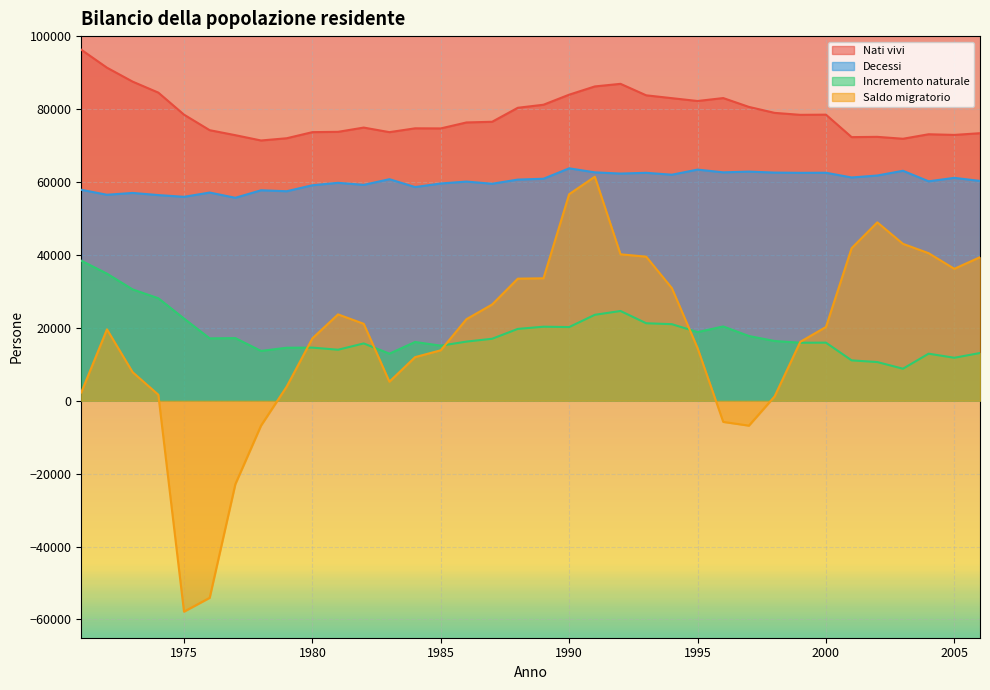

Reading left to right, what are all the values shown in this chart?

Nati vivi: 1971=96261	1972=91342	1973=87518	1974=84507	1975=78464	1976=74199	1977=72829	1978=71375	1979=71986	1980=73661	1981=73747	1982=74916	1983=73659	1984=74710	1985=74684	1986=76320	1987=76505	1988=80345	1989=81180	1990=83939	1991=86200	1992=86910	1993=83762	1994=82980	1995=82203	1996=83007	1997=80584	1998=78949	1999=78408	2000=78458	2001=72295	2002=72372	2003=71848	2004=73082	2005=72903	2006=73371
Decessi: 1971=57856	1972=56489	1973=56990	1974=56403	1975=55924	1976=57095	1977=55658	1978=57718	1979=57454	1980=59097	1981=59763	1982=59204	1983=60756	1984=58602	1985=59583	1986=60105	1987=59511	1988=60648	1989=60882	1990=63739	1991=62634	1992=62302	1993=62512	1994=61987	1995=63387	1996=62637	1997=62839	1998=62569	1999=62503	2000=62528	2001=61228	2002=61768	2003=63070	2004=60180	2005=61124	2006=60283
Incremento naturale: 1971=38405	1972=34853	1973=30528	1974=28104	1975=22540	1976=17104	1977=17171	1978=13657	1979=14532	1980=14564	1981=13984	1982=15712	1983=12903	1984=16108	1985=15101	1986=16215	1987=16994	1988=19697	1989=20298	1990=20200	1991=23566	1992=24608	1993=21250	1994=20993	1995=18816	1996=20370	1997=17745	1998=16380	1999=15905	2000=15930	2001=11067	2002=10604	2003=8778	2004=12902	2005=11779	2006=13088
Saldo migratorio: 1971=2275	1972=19571	1973=7829	1974=1656	1975=-57847	1976=-54053	1977=-22881	1978=-6820	1979=3885	1980=17106	1981=23677	1982=21097	1983=5217	1984=11955	1985=13837	1986=22364	1987=26392	1988=33477	1989=33579	1990=56643	1991=61440	1992=40156	1993=39512	1994=30883	1995=14458	1996=-5807	1997=-6834	1998=1177	1999=16149	2000=20224	2001=41843	2002=48921	2003=43027	2004=40462	2005=36180	2006=39368